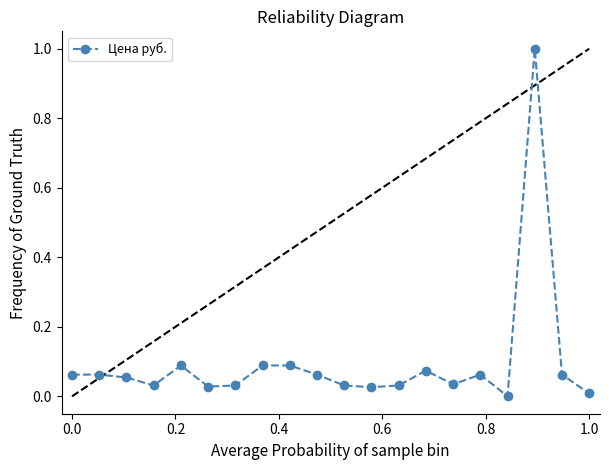

What is the maximum value shown in the chart?

1.0